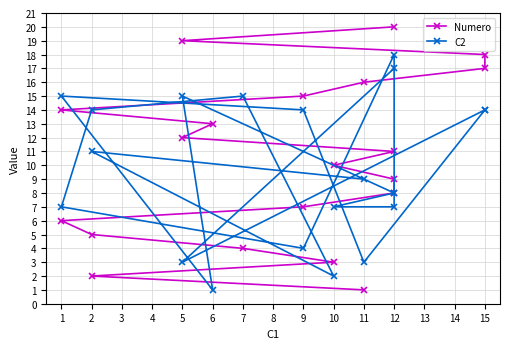

What are all the series names shown in the legend?

Numero, C2